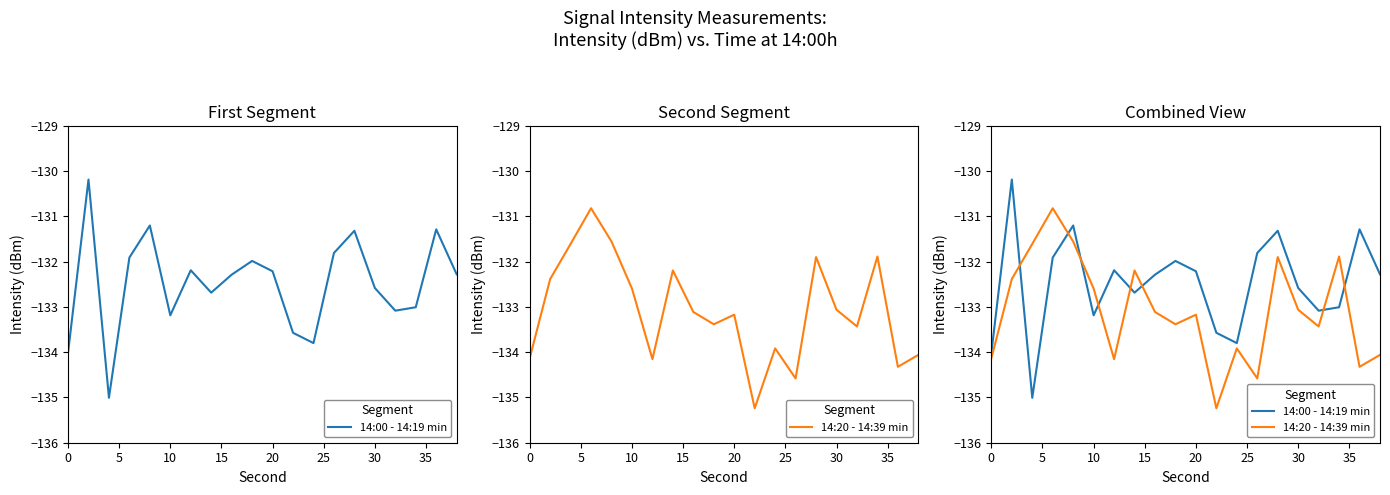

How many values in the 14:20 - 14:39 min series are below -133?

12